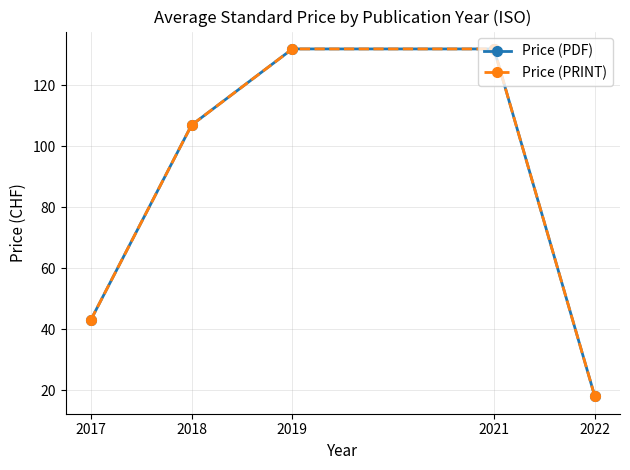

What are all the series names shown in the legend?

Price (PDF), Price (PRINT)